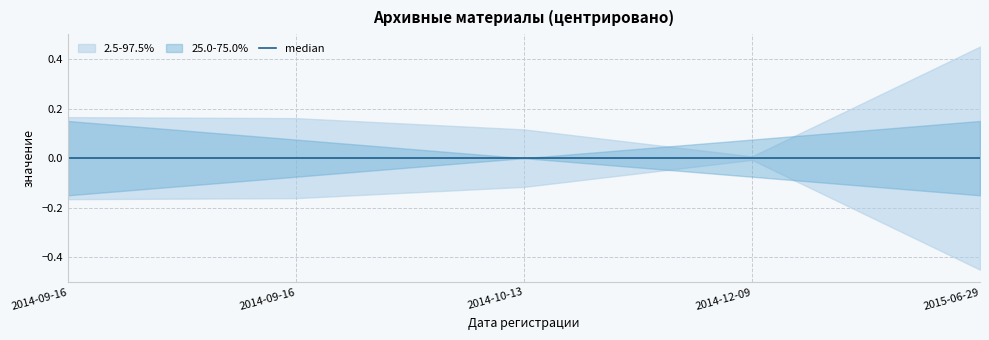

Does the chart display data point markers on the line(s)?

No